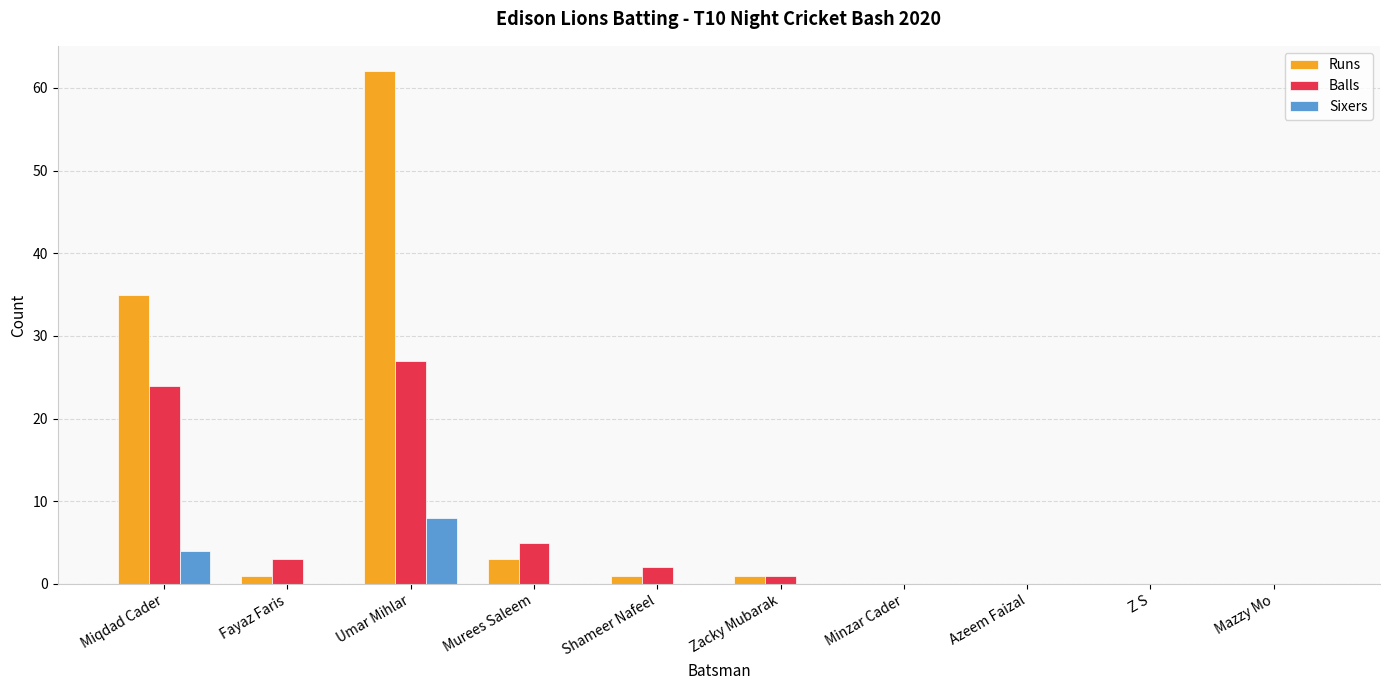

How many groups of bars are there?

10